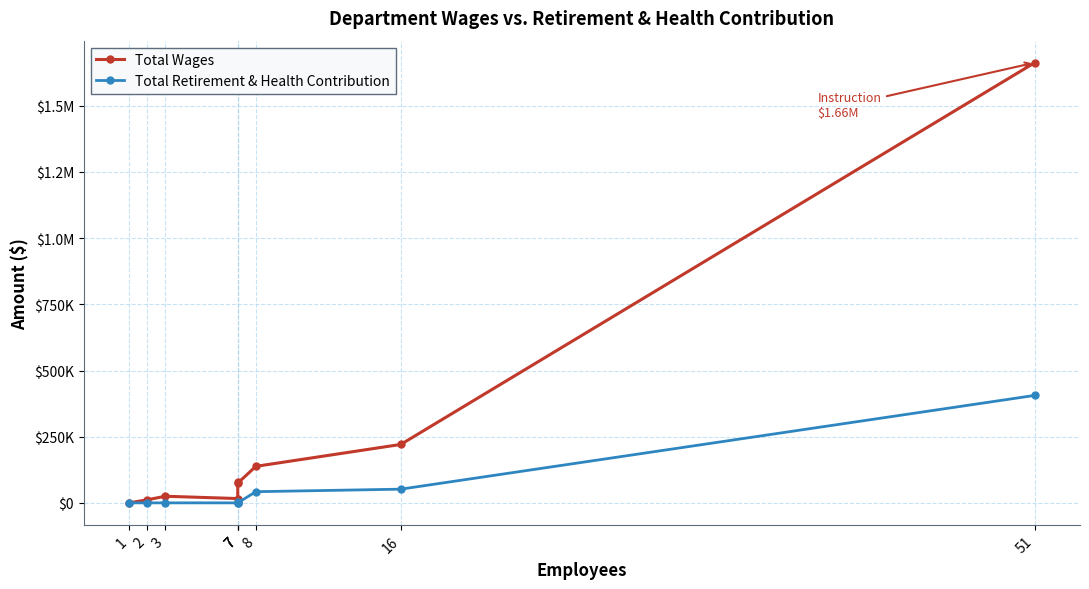

List the series in order of their overall mean, highest first.

Total Wages, Total Retirement & Health Contribution